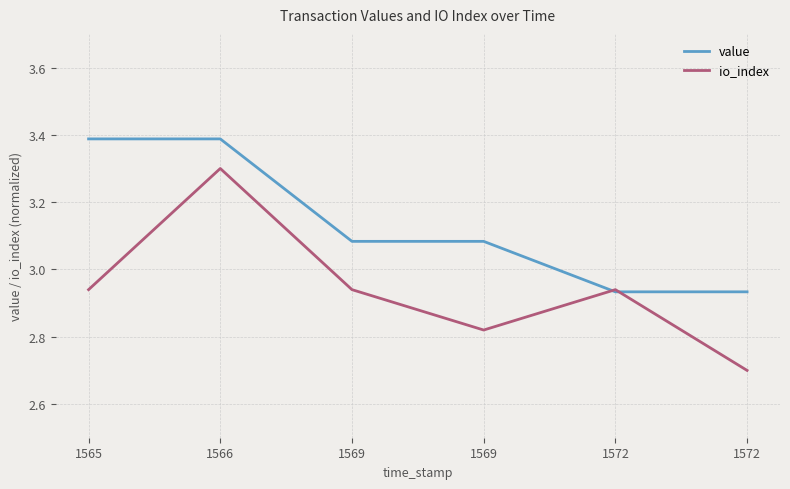

At which label does value first exceed 3?

1565